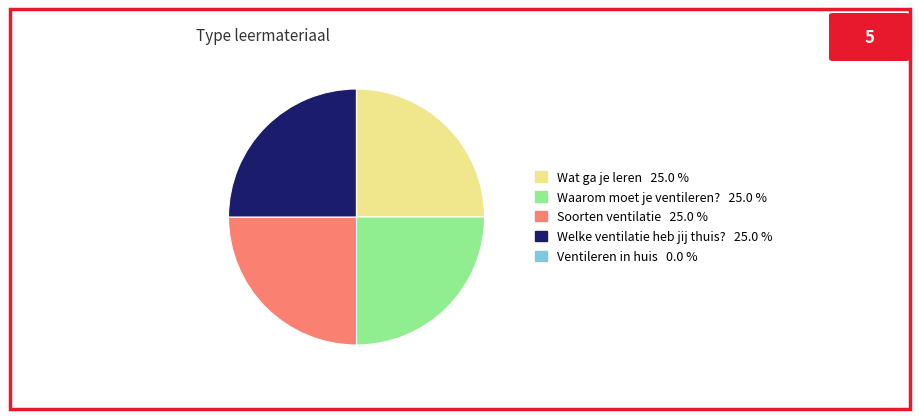

Does Welke ventilatie heb jij thuis? represent more than half of the total?

No